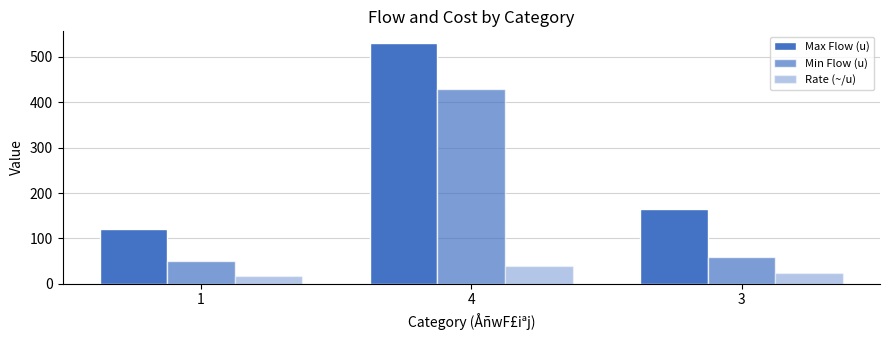

At which label does Rate (~/u) reach its peak?

4